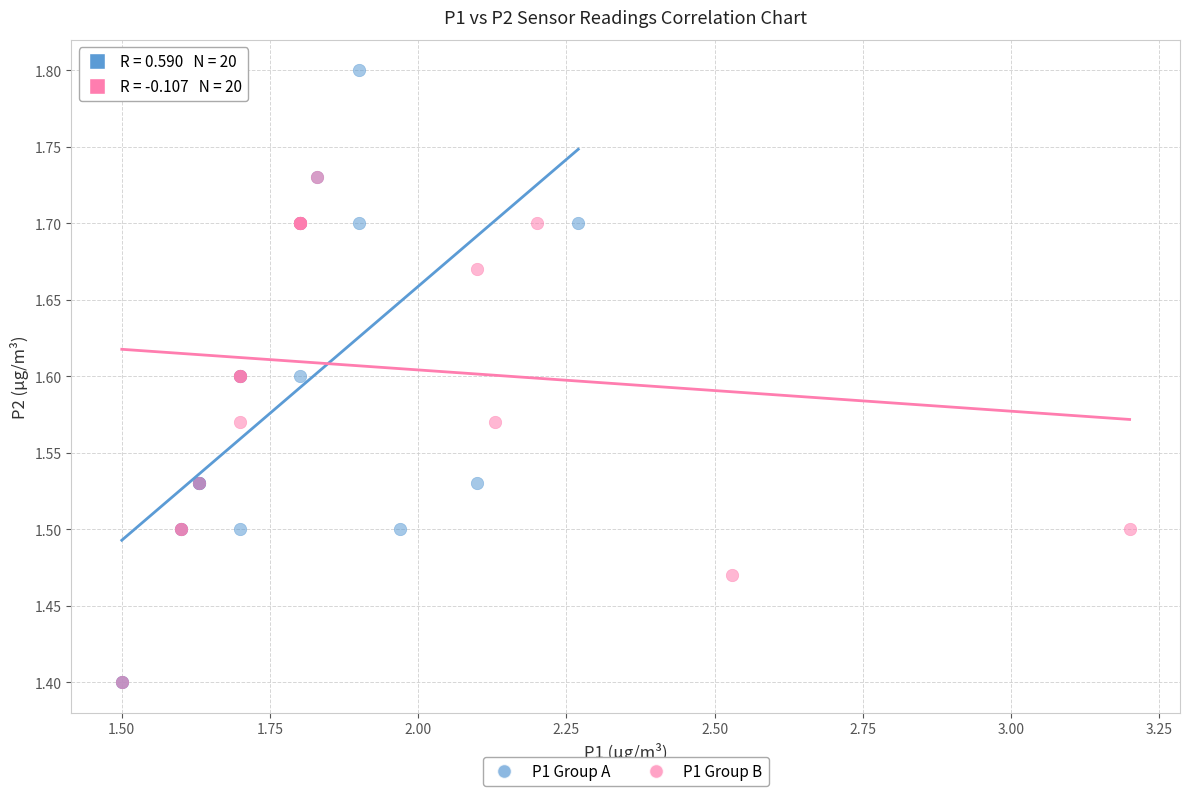

Which series has the largest Y range (max minus min)?

P1 Group A